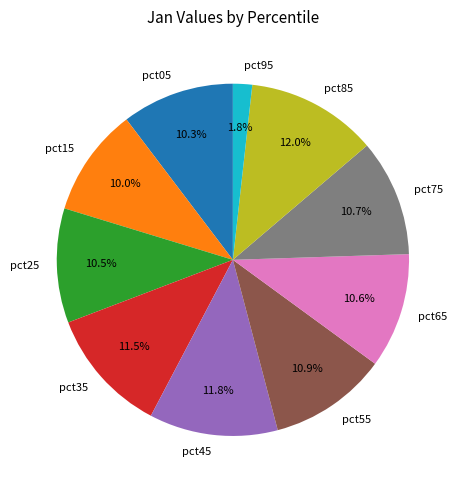

True or false: pct15 accounts for 24% of the total.

False